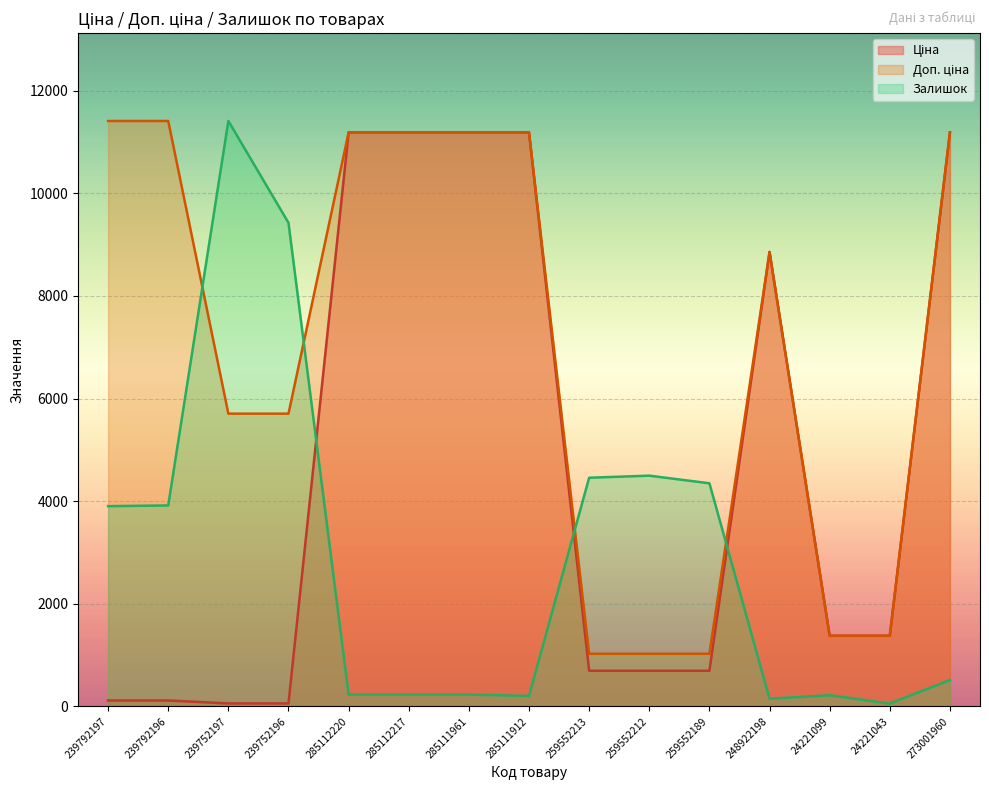

Between 285111912 and 24221043, which series saw the biggest shift?

Доп. ціна